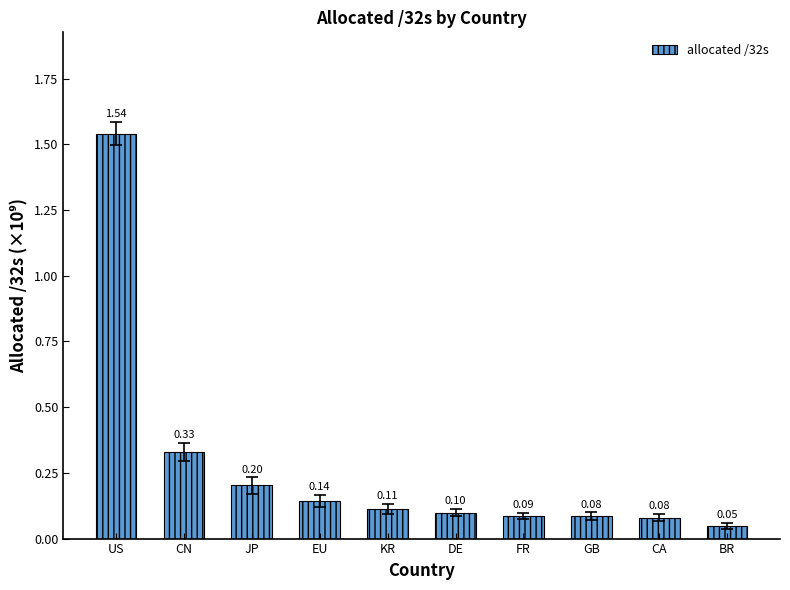

What is the label of the 6th bar from the right?

KR